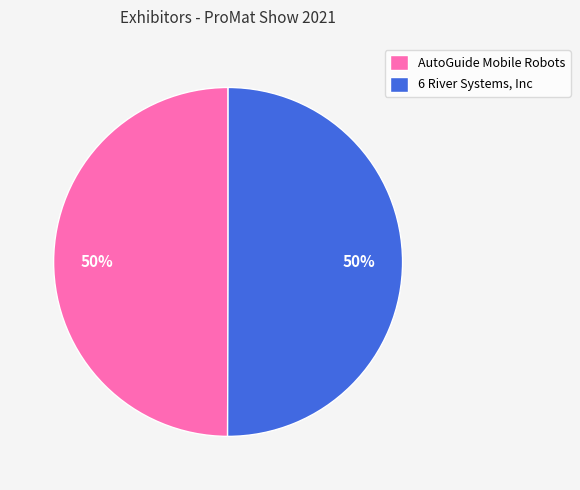

How many segments does this pie chart have?

2